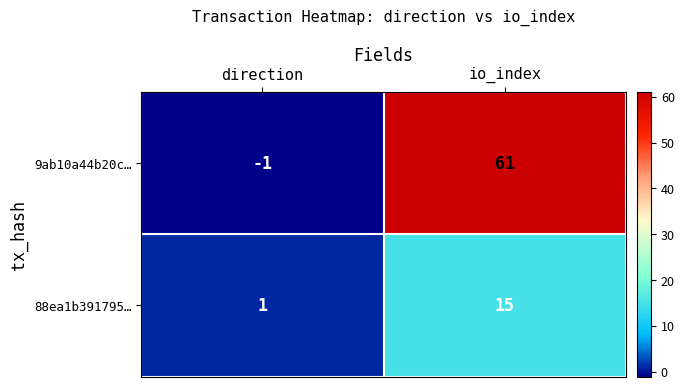

Reading right to left, what are all the values shown in this chart?

9ab10a44b20c…: 61	-1
88ea1b391795…: 15	1